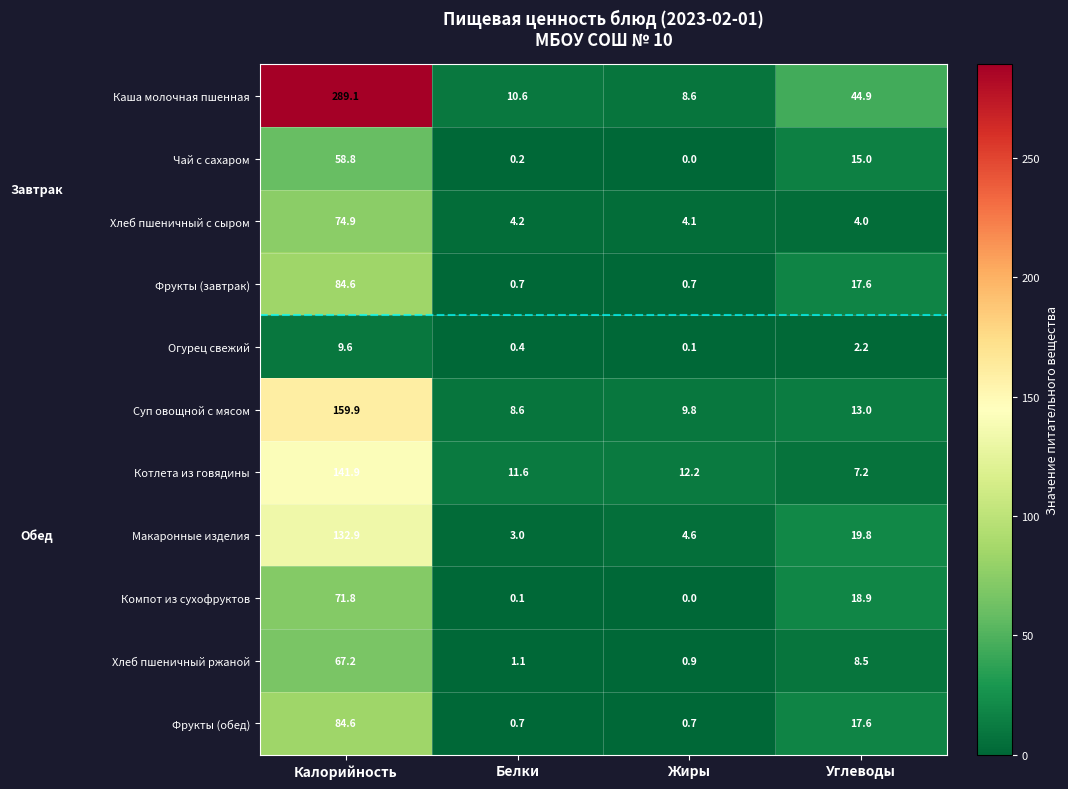

Rank the categories by Компот из сухофруктов value from highest to lowest.

Калорийность, Углеводы, Белки, Жиры